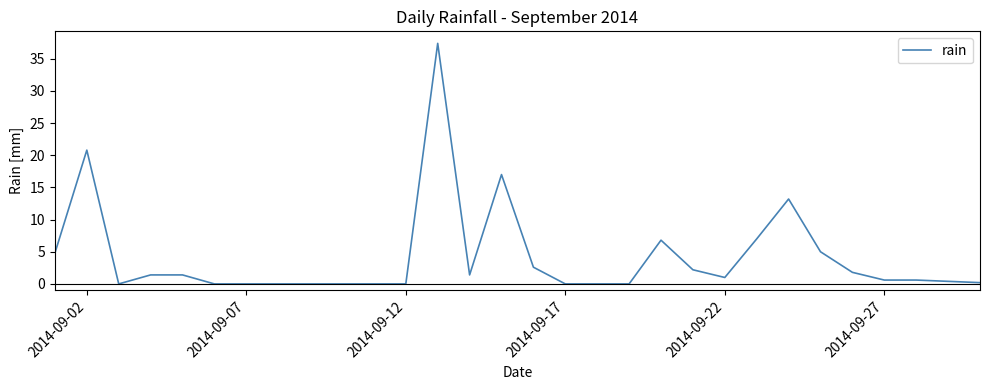

What is the maximum value shown in the chart?

37.4